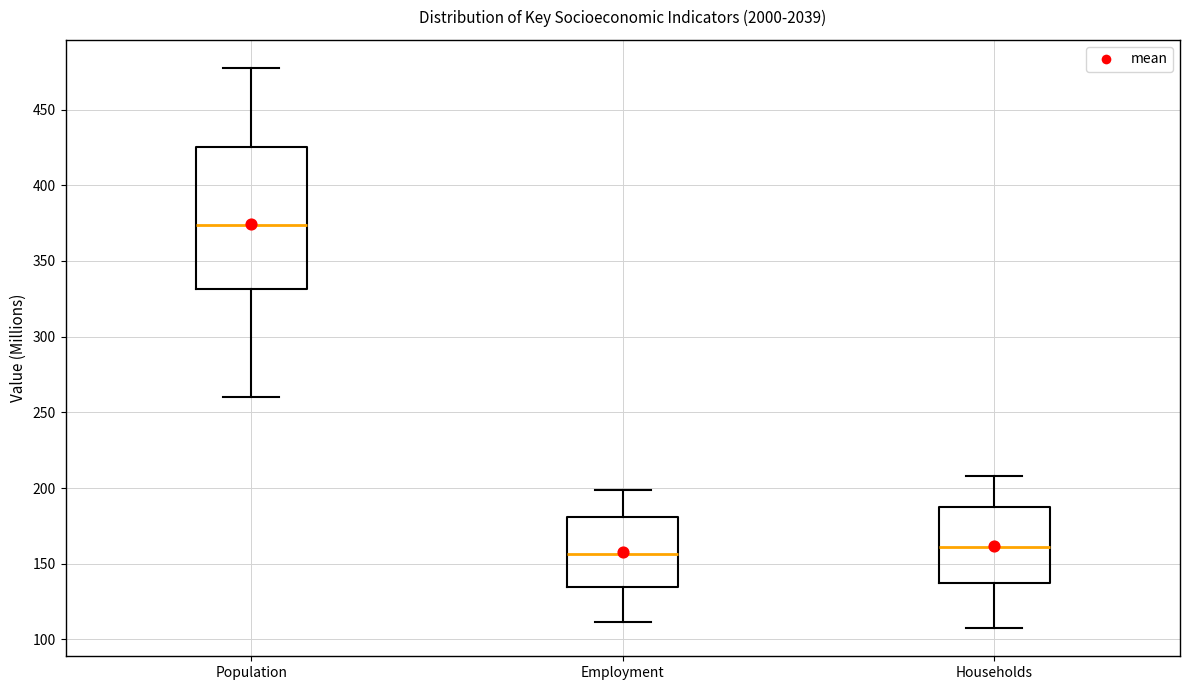

Reading left to right, read every box against the y-axis: the position of its median line, the range the box covers, and the ends of its whiskers. The values are not printed on the chart, so give them approximately, as read against the axis.

Population: median 375, box 330 to 425, whiskers 260 to 475
Employment: median 155, box 135 to 180, whiskers 110 to 200
Households: median 160, box 135 to 190, whiskers 105 to 210